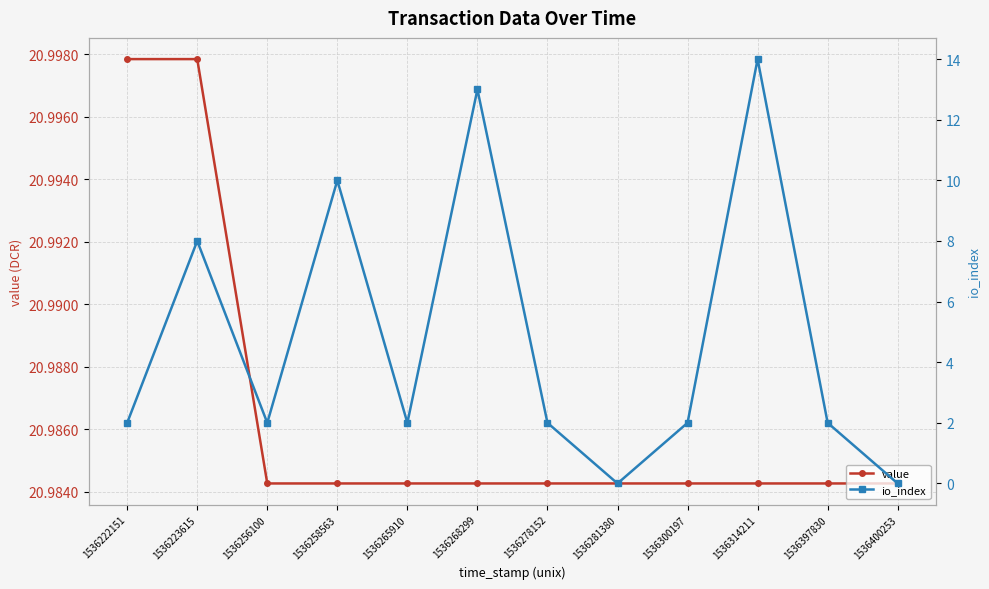

Reading right to left, list all the values displayed in this chart.

value: 1536400253=21.0	1536397830=21.0	1536314211=21.0	1536300197=21.0	1536281380=21.0	1536278152=21.0	1536268299=21.0	1536265910=21.0	1536258563=21.0	1536256100=21.0	1536223615=21.0	1536222151=21.0
io_index: 1536400253=0.0	1536397830=2.0	1536314211=14.0	1536300197=2.0	1536281380=0.0	1536278152=2.0	1536268299=13.0	1536265910=2.0	1536258563=10.0	1536256100=2.0	1536223615=8.0	1536222151=2.0